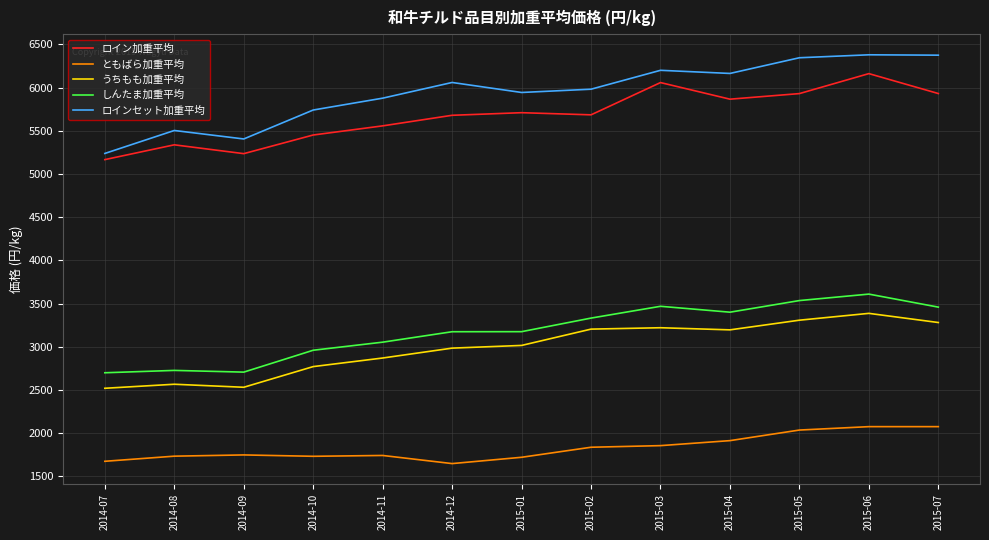

True or false: しんたま加重平均 and ロイン加重平均 intersect in this chart.

False